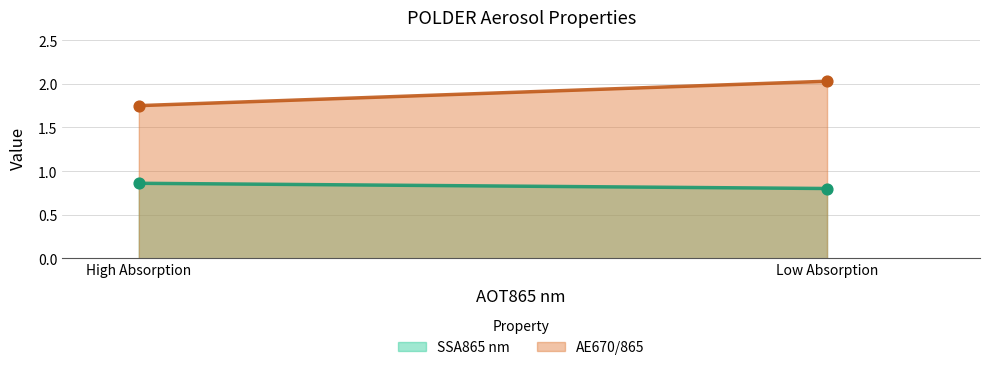

What is the total value across all series at High Absorption?

2.6